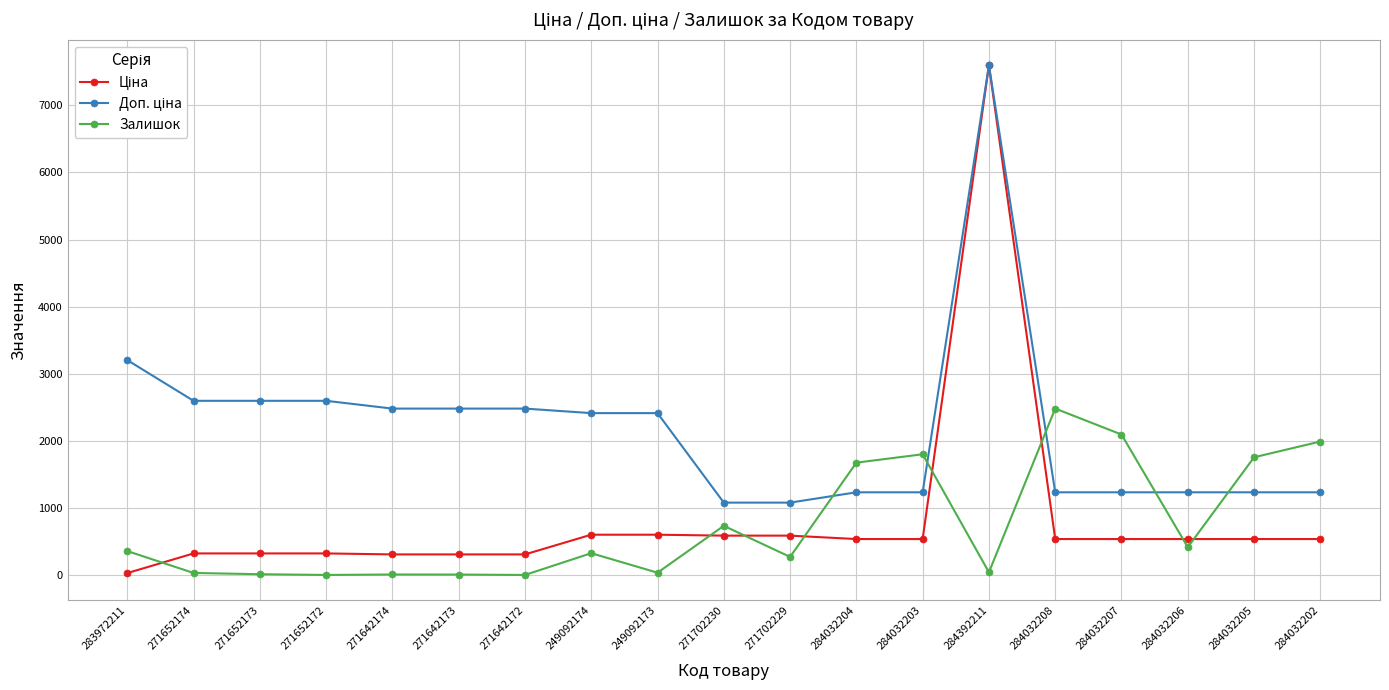

What is the value of the Залишок point at the 13th from the left?

1802.0